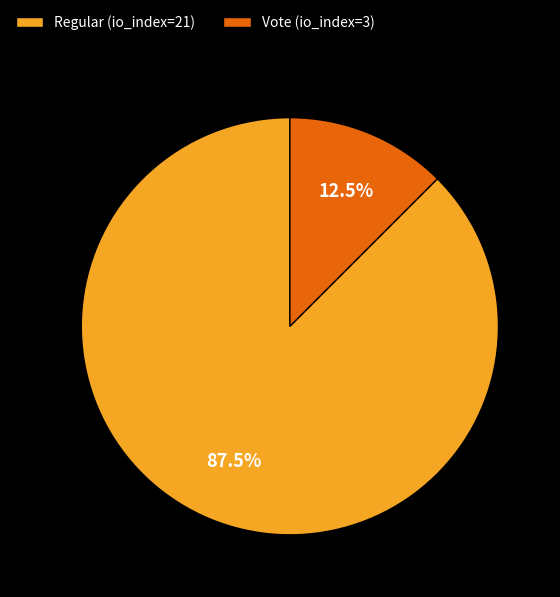

What is the ratio of the value at Regular (io_index=21) to the value at Vote (io_index=3)?

7.0